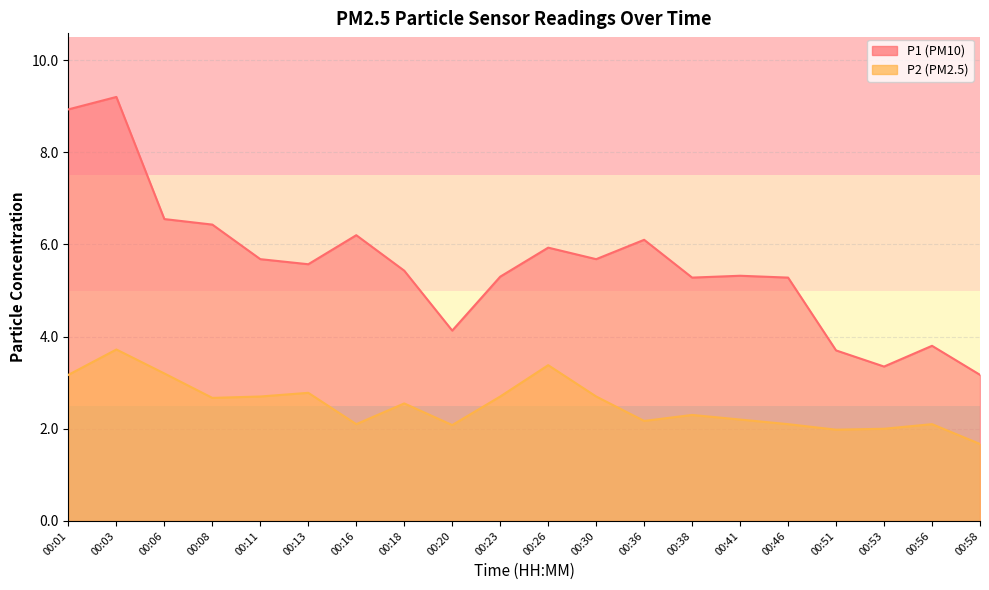

Does the chart have visible grid lines?

Yes